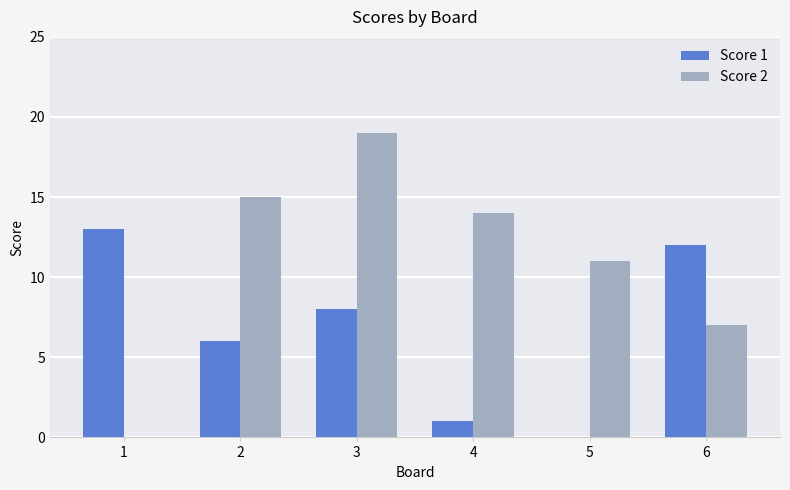

Is the value of Score 1 at 5 greater than the value of Score 2 at 6?

No